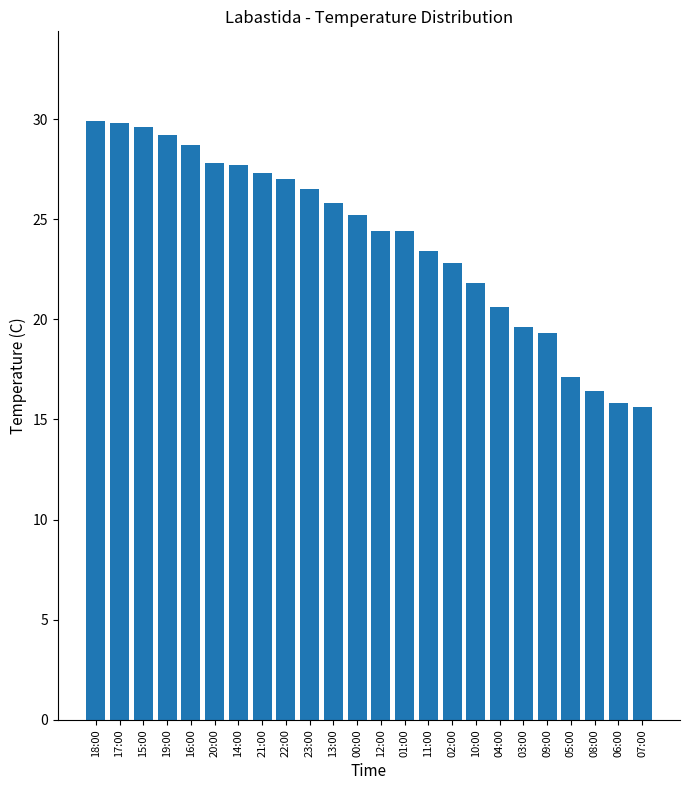

Is it true that the value at 19:00 is 29.2?

True